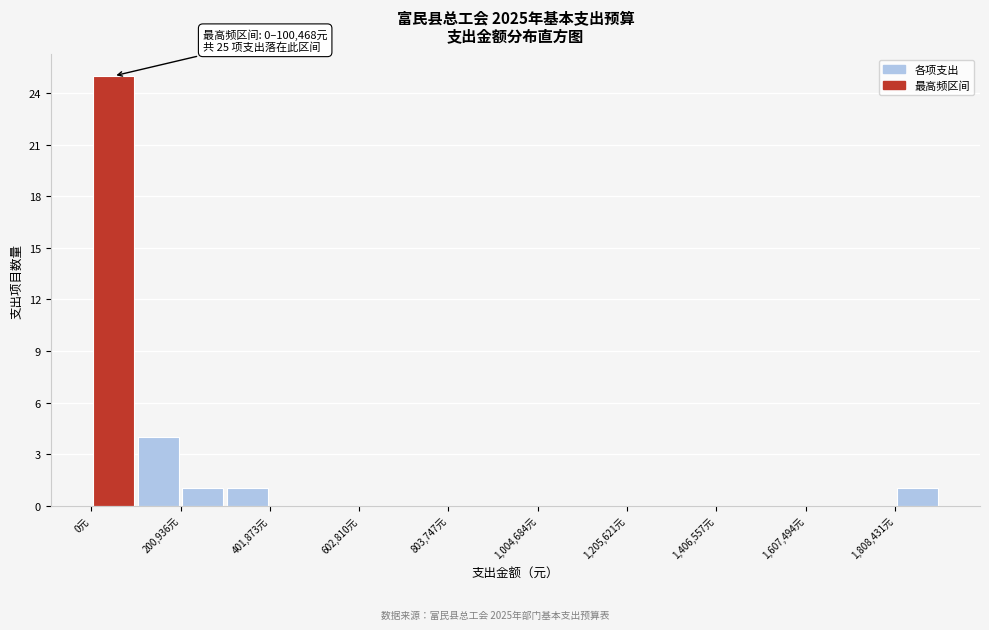

Read against the x-axis, roughly where is the centre of the tallest bar?

50000